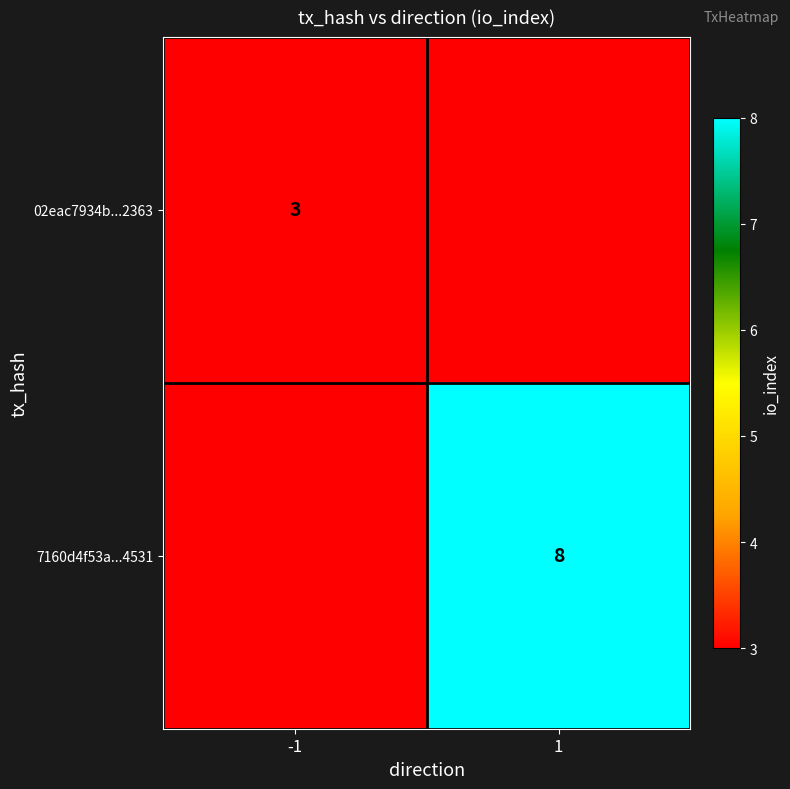

The value of 7160d4f53a...4531 at 1 is 5. True or false?

False